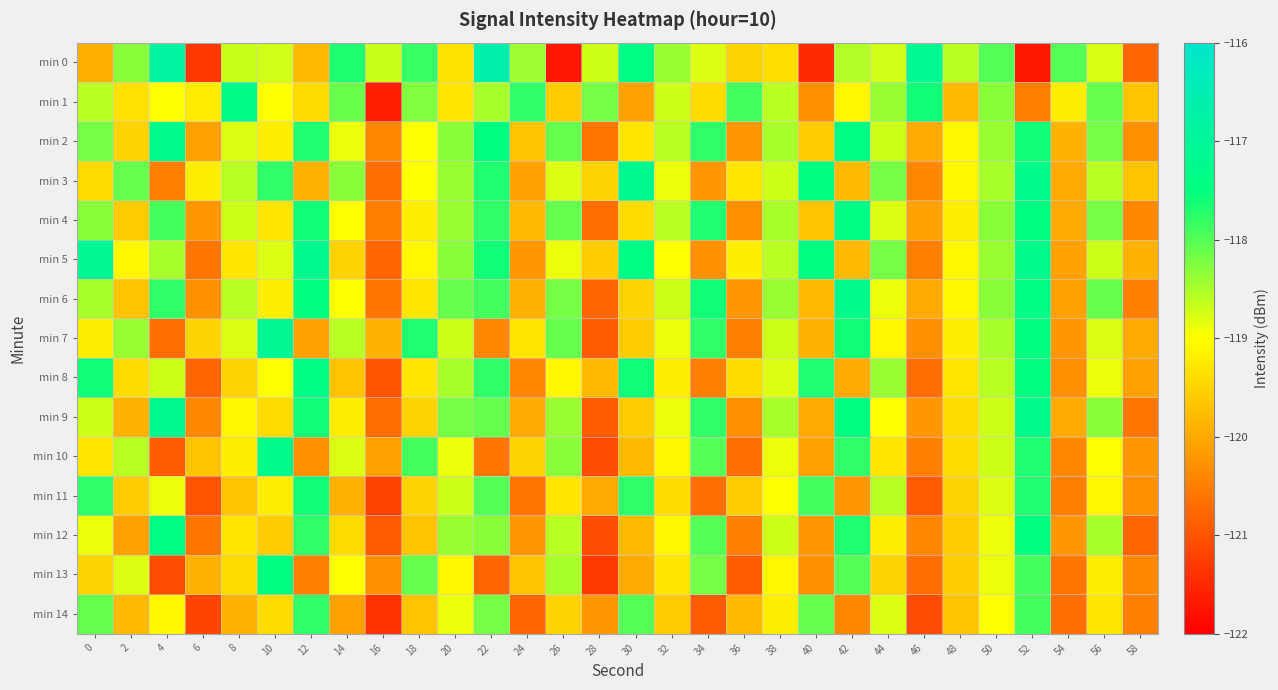

Reading left to right, what are all the values shown in this chart?

min 0: 0=-119.9	2=-118.3	4=-116.9	6=-121.3	8=-118.7	10=-118.7	12=-119.8	14=-117.7	16=-118.7	18=-117.8	20=-119.3	22=-116.6	24=-118.4	26=-121.7	28=-118.7	30=-117.4	32=-118.4	34=-118.8	36=-119.5	38=-119.4	40=-121.5	42=-118.6	44=-118.7	46=-117.1	48=-118.6	50=-118.0	52=-121.7	54=-118.0	56=-118.8	58=-120.8
min 1: 0=-118.6	2=-119.4	4=-119.0	6=-119.2	8=-117.3	10=-119.0	12=-119.4	14=-118.1	16=-121.6	18=-118.3	20=-119.3	22=-118.5	24=-117.8	26=-119.6	28=-118.2	30=-120.1	32=-118.7	34=-119.4	36=-117.9	38=-118.6	40=-120.3	42=-119.1	44=-118.4	46=-117.6	48=-119.8	50=-118.3	52=-120.5	54=-119.2	56=-118.1	58=-119.7
min 2: 0=-118.2	2=-119.5	4=-117.3	6=-120.1	8=-118.8	10=-119.2	12=-117.7	14=-118.9	16=-120.4	18=-119.0	20=-118.3	22=-117.5	24=-119.7	26=-118.1	28=-120.6	30=-119.3	32=-118.6	34=-117.8	36=-120.2	38=-118.5	40=-119.6	42=-117.4	44=-118.7	46=-120.0	48=-119.1	50=-118.4	52=-117.6	54=-119.9	56=-118.2	58=-120.3
min 3: 0=-119.4	2=-118.1	4=-120.5	6=-119.2	8=-118.6	10=-117.8	12=-119.9	14=-118.3	16=-120.7	18=-119.0	20=-118.4	22=-117.7	24=-120.1	26=-118.8	28=-119.5	30=-117.2	32=-118.9	34=-120.2	36=-119.3	38=-118.7	40=-117.5	42=-119.8	44=-118.2	46=-120.4	48=-119.1	50=-118.5	52=-117.3	54=-120.0	56=-118.6	58=-119.7
min 4: 0=-118.3	2=-119.6	4=-117.9	6=-120.2	8=-118.7	10=-119.3	12=-117.6	14=-119.0	16=-120.5	18=-119.2	20=-118.4	22=-117.8	24=-119.8	26=-118.1	28=-120.7	30=-119.4	32=-118.6	34=-117.7	36=-120.3	38=-118.5	40=-119.7	42=-117.4	44=-118.8	46=-120.1	48=-119.2	50=-118.3	52=-117.5	54=-120.0	56=-118.2	58=-120.4
min 5: 0=-117.1	2=-119.1	4=-118.5	6=-120.6	8=-119.3	10=-118.8	12=-117.2	14=-119.5	16=-120.8	18=-119.1	20=-118.3	22=-117.6	24=-120.2	26=-118.9	28=-119.6	30=-117.4	32=-119.0	34=-120.3	36=-119.2	38=-118.6	40=-117.5	42=-119.8	44=-118.2	46=-120.5	48=-119.1	50=-118.4	52=-117.3	54=-120.1	56=-118.7	58=-119.9
min 6: 0=-118.5	2=-119.7	4=-117.8	6=-120.3	8=-118.6	10=-119.2	12=-117.5	14=-119.0	16=-120.6	18=-119.3	20=-118.1	22=-117.9	24=-119.9	26=-118.2	28=-120.8	30=-119.5	32=-118.7	34=-117.6	36=-120.2	38=-118.4	40=-119.8	42=-117.3	44=-118.9	46=-120.0	48=-119.1	50=-118.3	52=-117.4	54=-120.1	56=-118.1	58=-120.5
min 7: 0=-119.2	2=-118.4	4=-120.7	6=-119.5	8=-118.8	10=-117.1	12=-120.1	14=-118.6	16=-119.9	18=-117.7	20=-118.7	22=-120.4	24=-119.3	26=-118.1	28=-120.9	30=-119.6	32=-118.9	34=-117.8	36=-120.5	38=-118.7	40=-119.9	42=-117.6	44=-119.1	46=-120.3	48=-119.2	50=-118.5	52=-117.5	54=-120.2	56=-118.8	58=-120.0
min 8: 0=-117.6	2=-119.4	4=-118.7	6=-120.8	8=-119.5	10=-119.0	12=-117.4	14=-119.7	16=-121.0	18=-119.3	20=-118.5	22=-117.8	24=-120.4	26=-119.1	28=-119.8	30=-117.6	32=-119.2	34=-120.5	36=-119.4	38=-118.8	40=-117.7	42=-120.0	44=-118.4	46=-120.7	48=-119.3	50=-118.6	52=-117.5	54=-120.3	56=-118.9	58=-120.1
min 9: 0=-118.7	2=-119.9	4=-117.2	6=-120.4	8=-119.1	10=-119.4	12=-117.6	14=-119.2	16=-120.7	18=-119.5	20=-118.2	22=-118.1	24=-120.0	26=-118.4	28=-120.9	30=-119.6	32=-118.9	34=-117.8	36=-120.3	38=-118.5	40=-120.0	42=-117.5	44=-119.0	46=-120.2	48=-119.4	50=-118.7	52=-117.3	54=-120.0	56=-118.3	58=-120.6
min 10: 0=-119.3	2=-118.6	4=-120.9	6=-119.7	8=-119.2	10=-117.3	12=-120.3	14=-118.8	16=-120.1	18=-117.9	20=-118.9	22=-120.6	24=-119.5	26=-118.3	28=-121.1	30=-119.8	32=-119.1	34=-118.0	36=-120.7	38=-118.9	40=-120.1	42=-117.8	44=-119.3	46=-120.5	48=-119.4	50=-118.7	52=-117.7	54=-120.4	56=-119.0	58=-120.2
min 11: 0=-117.8	2=-119.6	4=-118.9	6=-121.0	8=-119.7	10=-119.2	12=-117.6	14=-119.9	16=-121.2	18=-119.5	20=-118.7	22=-118.0	24=-120.6	26=-119.3	28=-120.0	30=-117.8	32=-119.4	34=-120.7	36=-119.6	38=-119.0	40=-117.9	42=-120.2	44=-118.6	46=-120.9	48=-119.5	50=-118.8	52=-117.7	54=-120.5	56=-119.1	58=-120.3
min 12: 0=-118.9	2=-120.1	4=-117.4	6=-120.6	8=-119.3	10=-119.6	12=-117.8	14=-119.4	16=-120.9	18=-119.7	20=-118.4	22=-118.3	24=-120.2	26=-118.6	28=-121.1	30=-119.8	32=-119.1	34=-118.0	36=-120.5	38=-118.7	40=-120.2	42=-117.7	44=-119.2	46=-120.4	48=-119.6	50=-118.9	52=-117.5	54=-120.2	56=-118.5	58=-120.8
min 13: 0=-119.5	2=-118.8	4=-121.1	6=-119.9	8=-119.4	10=-117.5	12=-120.5	14=-119.0	16=-120.3	18=-118.1	20=-119.1	22=-120.8	24=-119.7	26=-118.5	28=-121.3	30=-120.0	32=-119.3	34=-118.2	36=-120.9	38=-119.1	40=-120.3	42=-118.0	44=-119.5	46=-120.7	48=-119.6	50=-118.9	52=-117.9	54=-120.6	56=-119.2	58=-120.4
min 14: 0=-118.1	2=-119.8	4=-119.1	6=-121.2	8=-119.9	10=-119.4	12=-117.8	14=-120.1	16=-121.4	18=-119.7	20=-118.9	22=-118.2	24=-120.8	26=-119.5	28=-120.2	30=-118.0	32=-119.6	34=-120.9	36=-119.8	38=-119.2	40=-118.1	42=-120.4	44=-118.8	46=-121.1	48=-119.7	50=-119.0	52=-117.9	54=-120.7	56=-119.3	58=-120.5